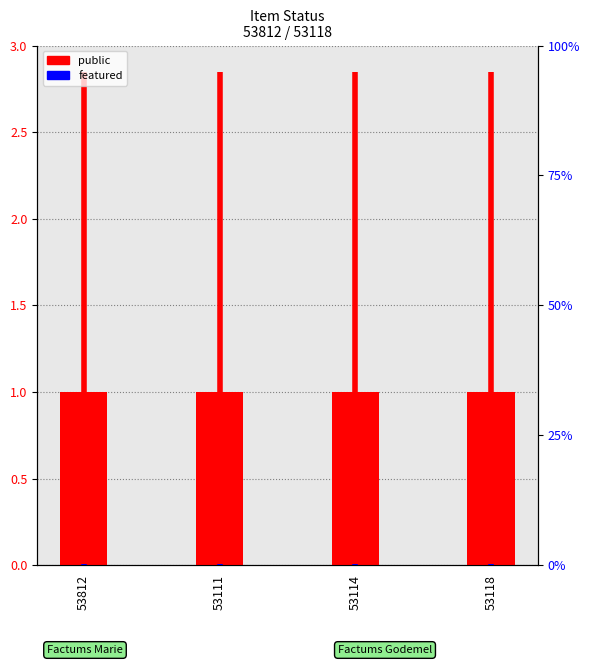

How many bars are there in each group?

2